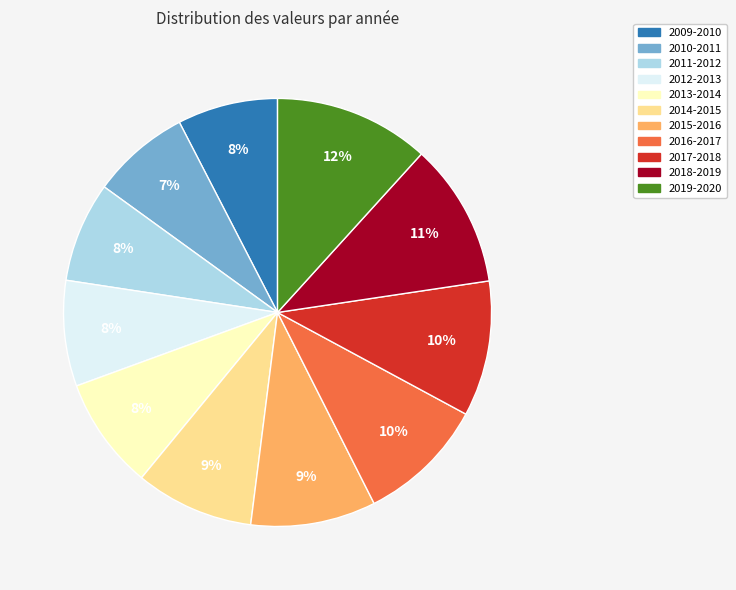

Combined, do 2011-2012 and 2010-2011 account for over 50%?

No